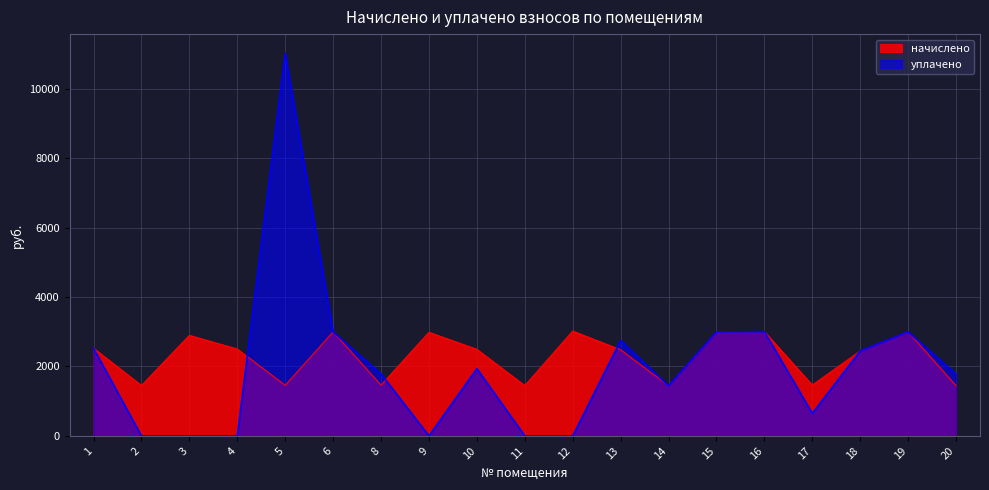

Where is начислено nearest to the value 2232?

18